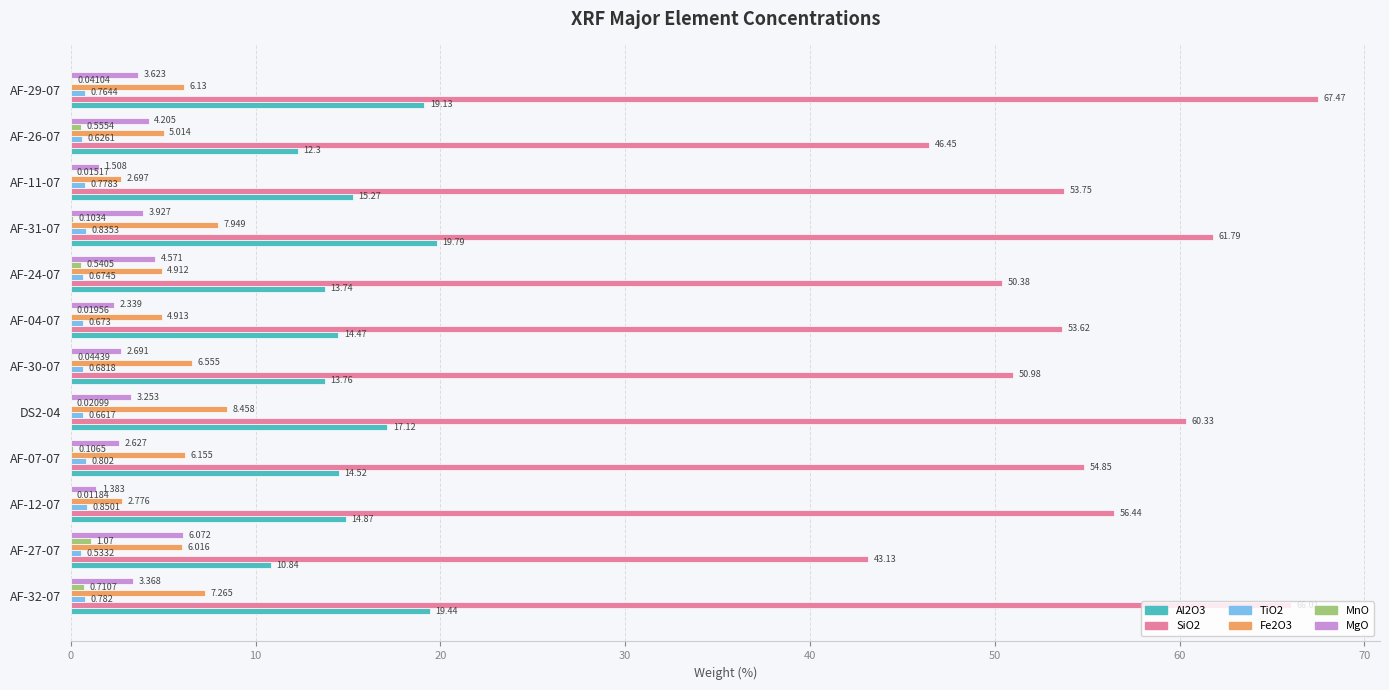

Is the value of TiO2 at AF-29-07 greater than the value of SiO2 at AF-07-07?

No